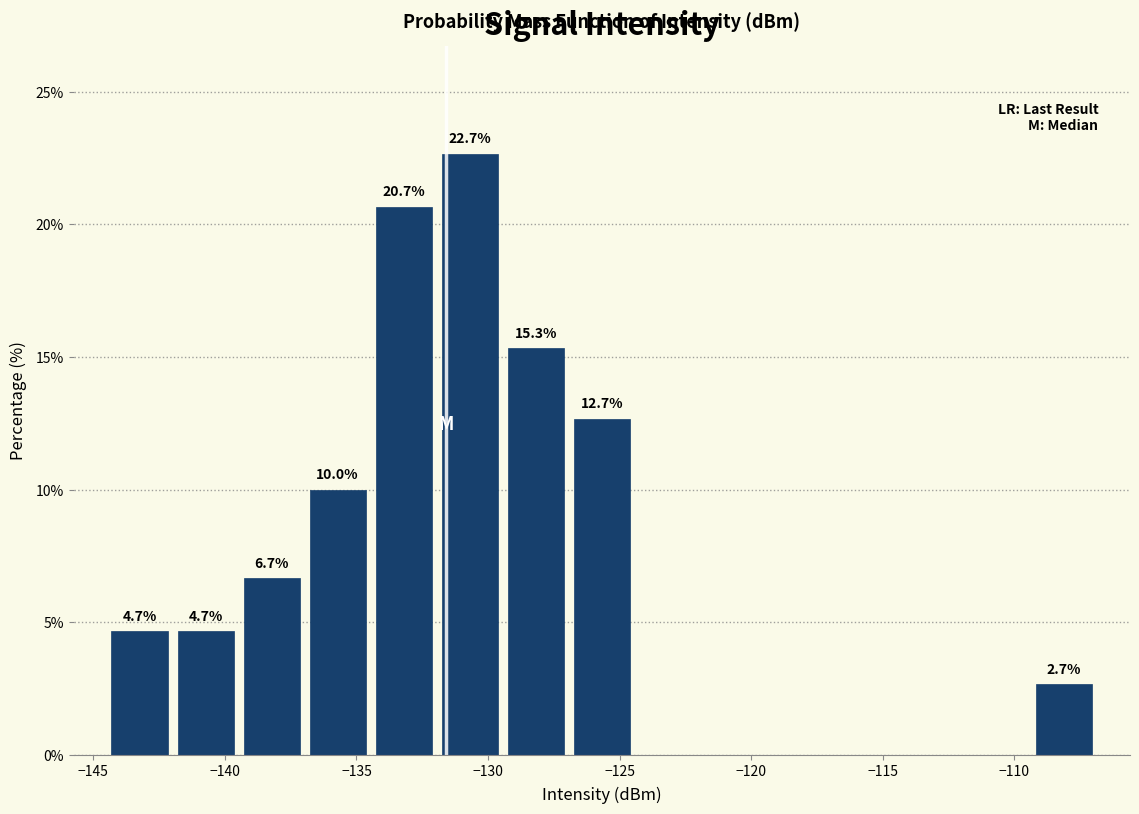

Over which range of the x-axis is the bar tallest?

-132.0 to -129.5